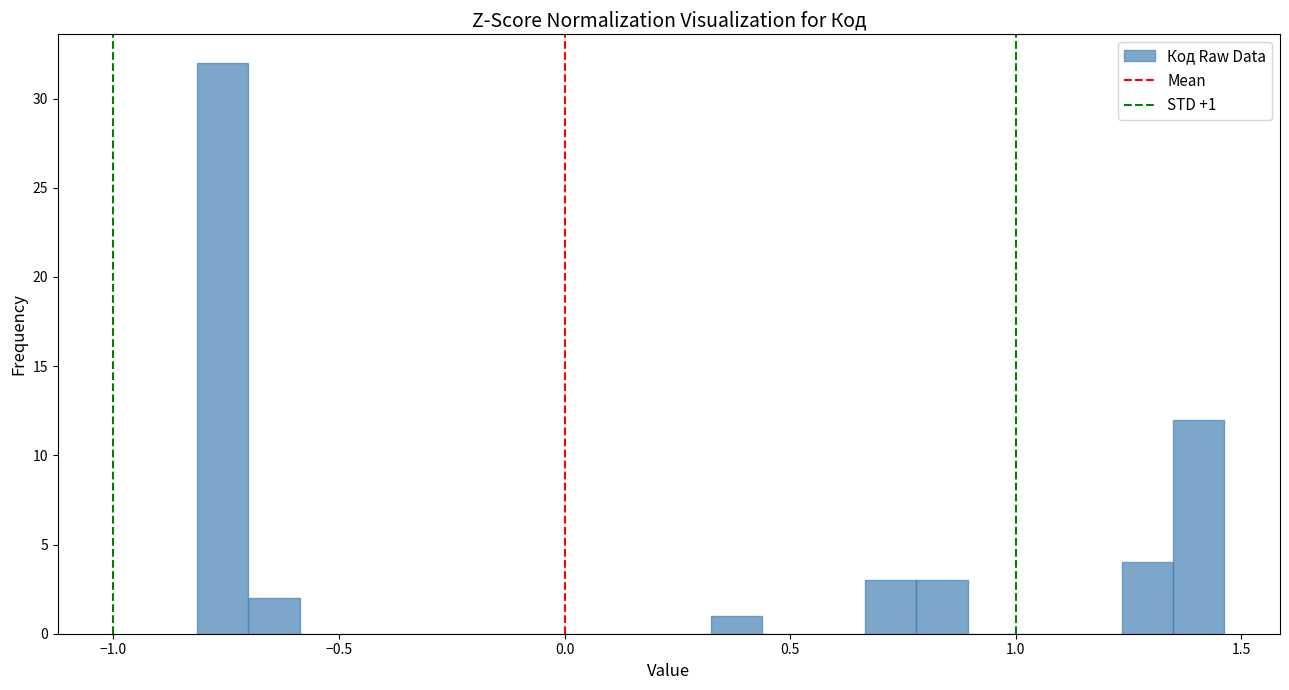

Around what value on the x-axis is the tallest bar? Give the approximate position of its centre, as read against the axis.

-0.75